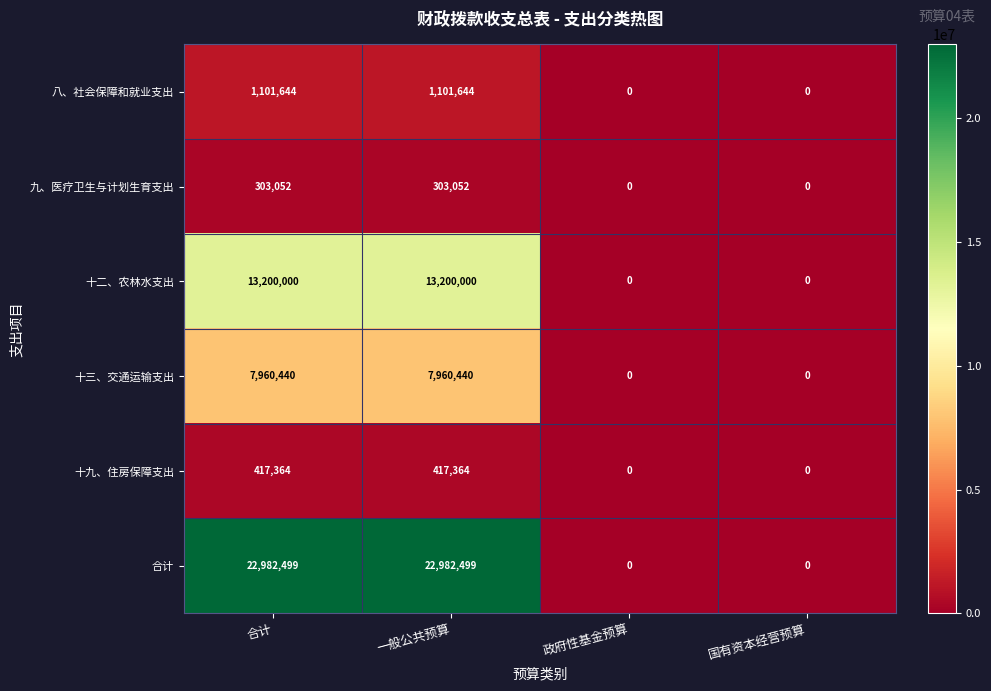

The 合计 series shows 0 at 国有资本经营预算. True or false?

True